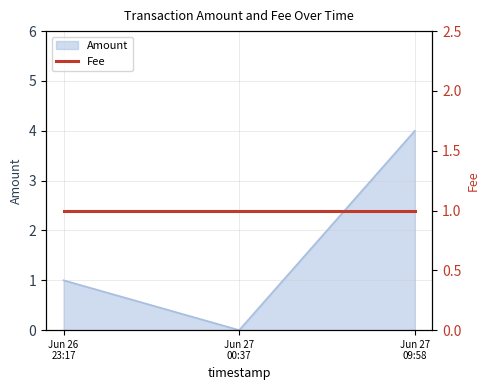

What is the sum of the values at Jun 27 09:58 and Jun 26 23:17?

5